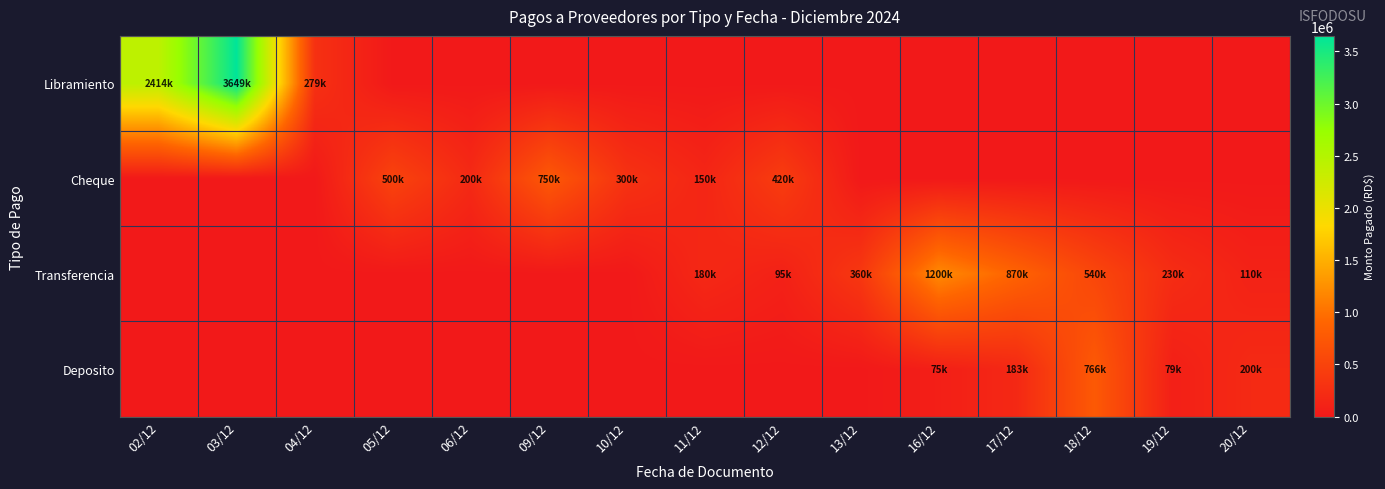

Which has a higher value, 12/12 or 09/12?

12/12